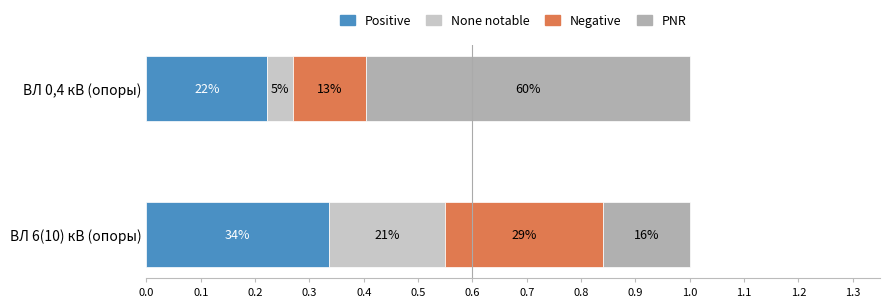

What are all the series names shown in the legend?

Positive, None notable, Negative, PNR